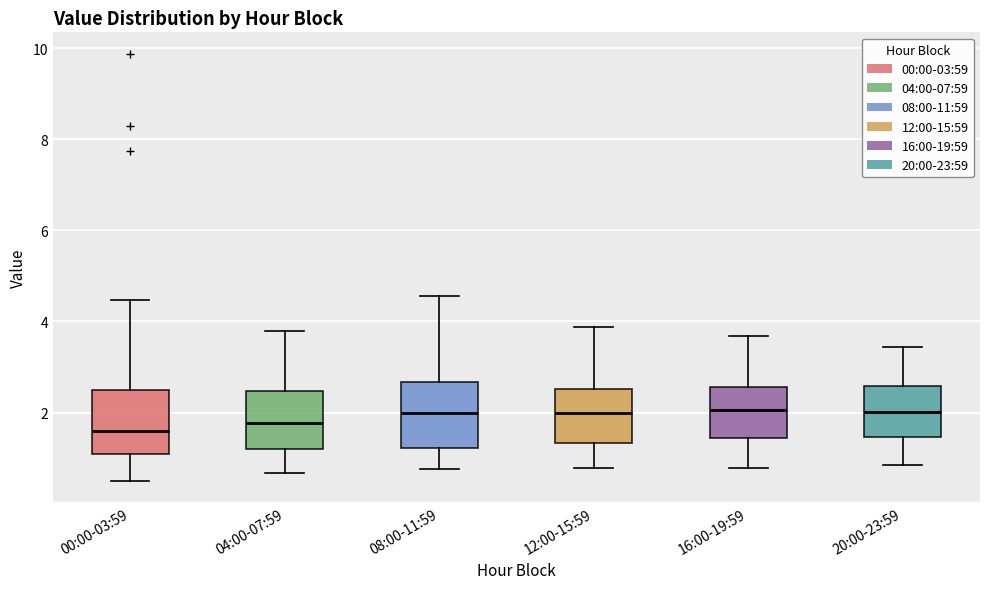

Where is the upper edge of the box for 16:00-19:59 on the y-axis? The values are not printed on the chart, so give them approximately, as read against the axis.

2.6